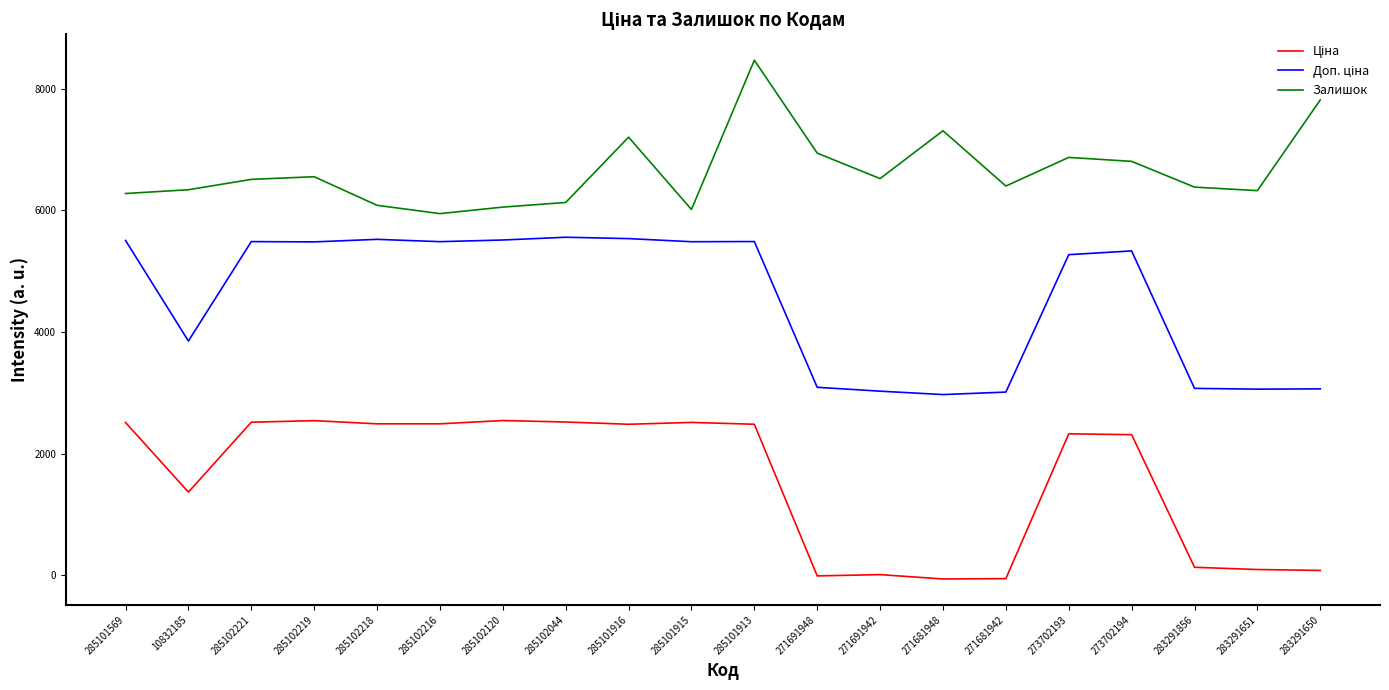

What is the spread (max minus min) of values at 285102218?

3592.3